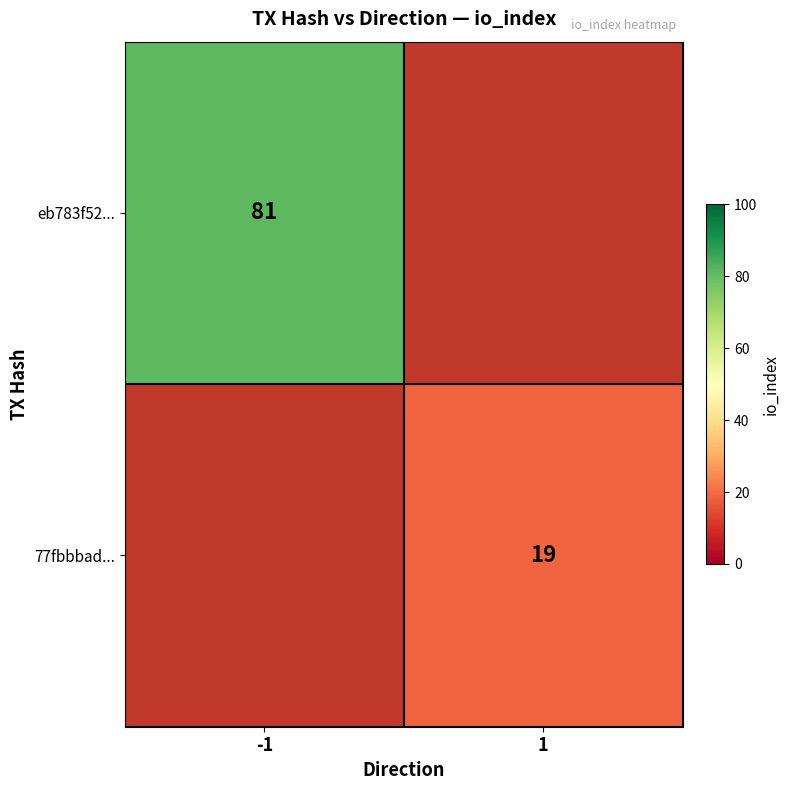

The value of eb783f52... at -1 is 118. True or false?

False